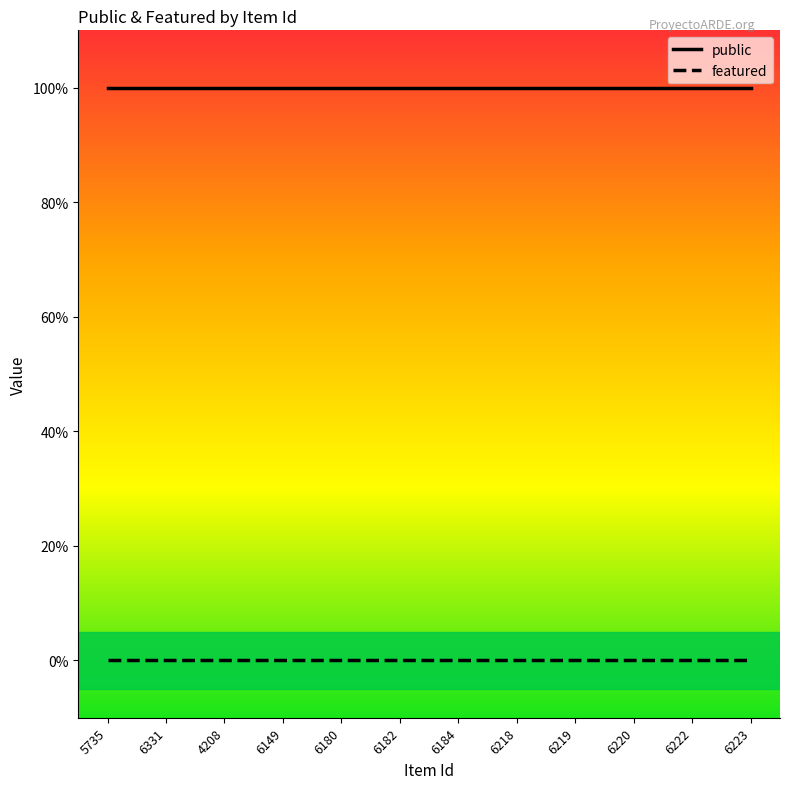

What is the sum of the public values at 6223 and 6331?

2